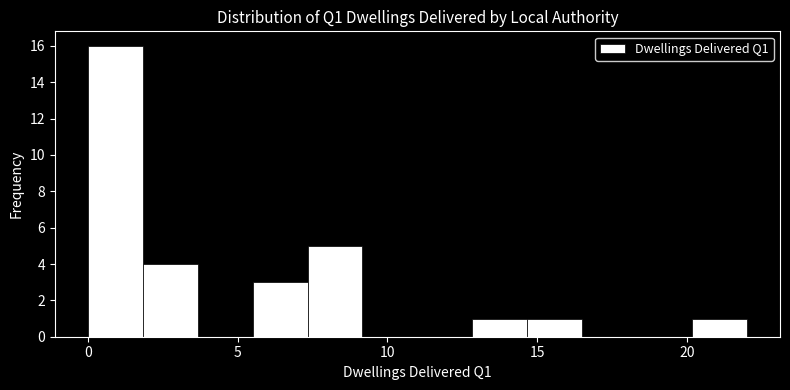

Read against the x-axis, roughly where is the centre of the tallest bar?

1.0